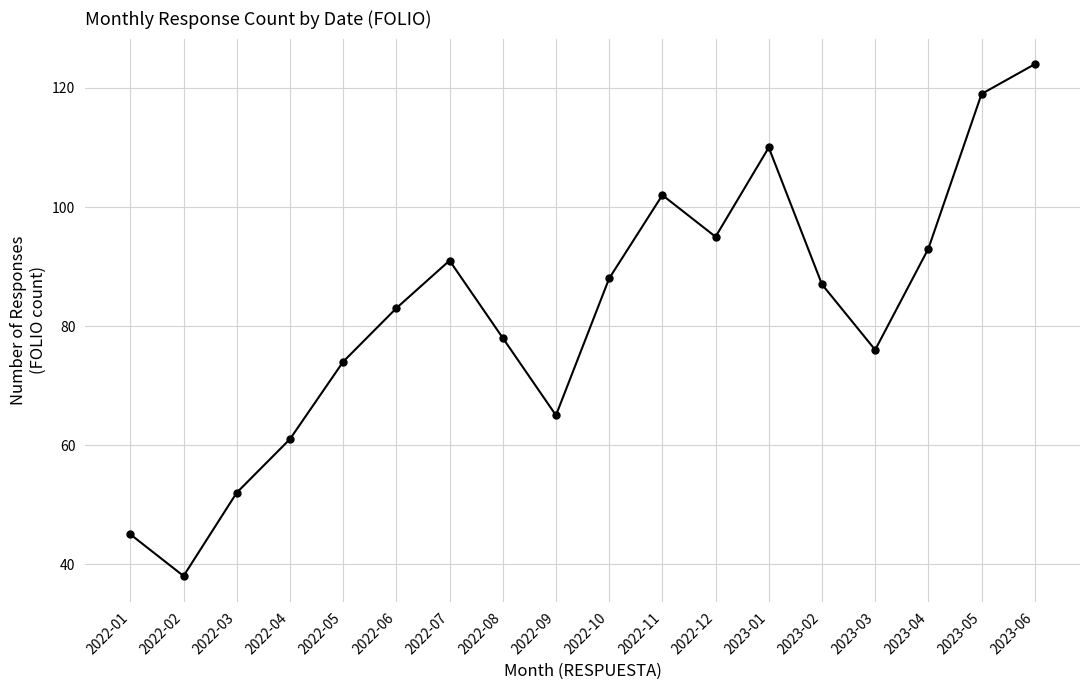

Does the chart display data point markers on the line(s)?

Yes